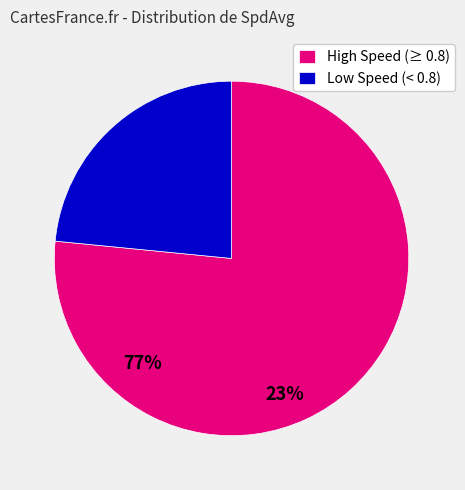

Is it true that High Speed (≥ 0.8) is 77% of the pie?

True